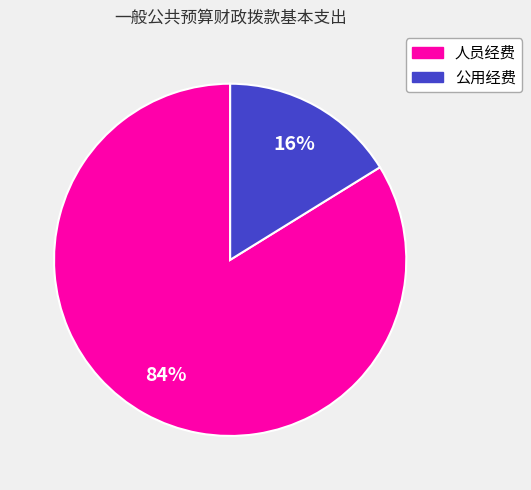

Approximately how many times larger is the value at 人员经费 compared to 公用经费?

5.2